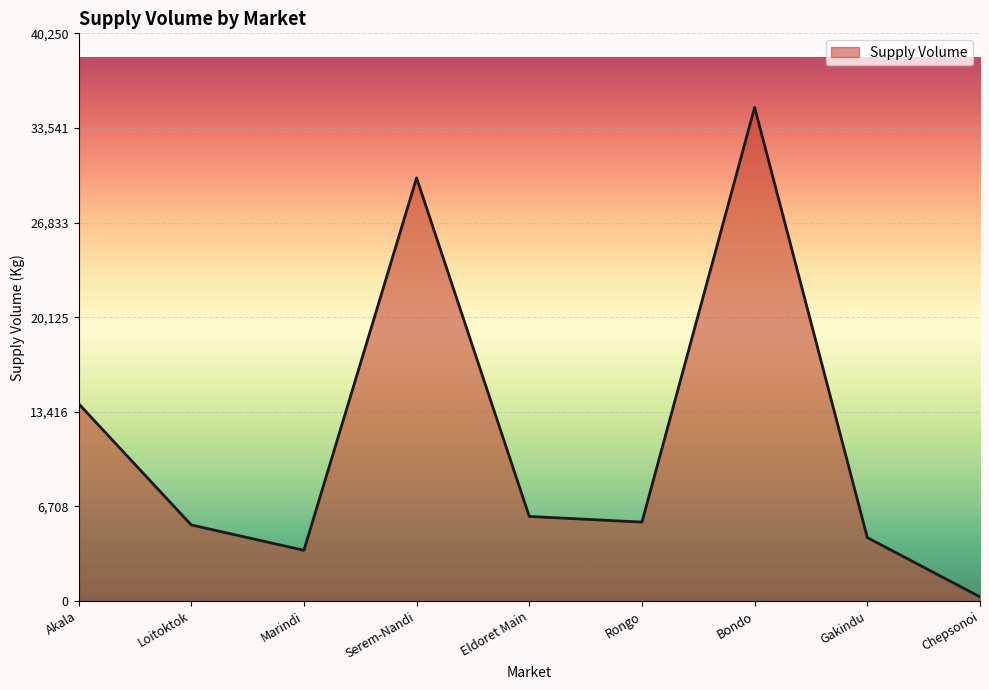

What is the sum of all values?

104400